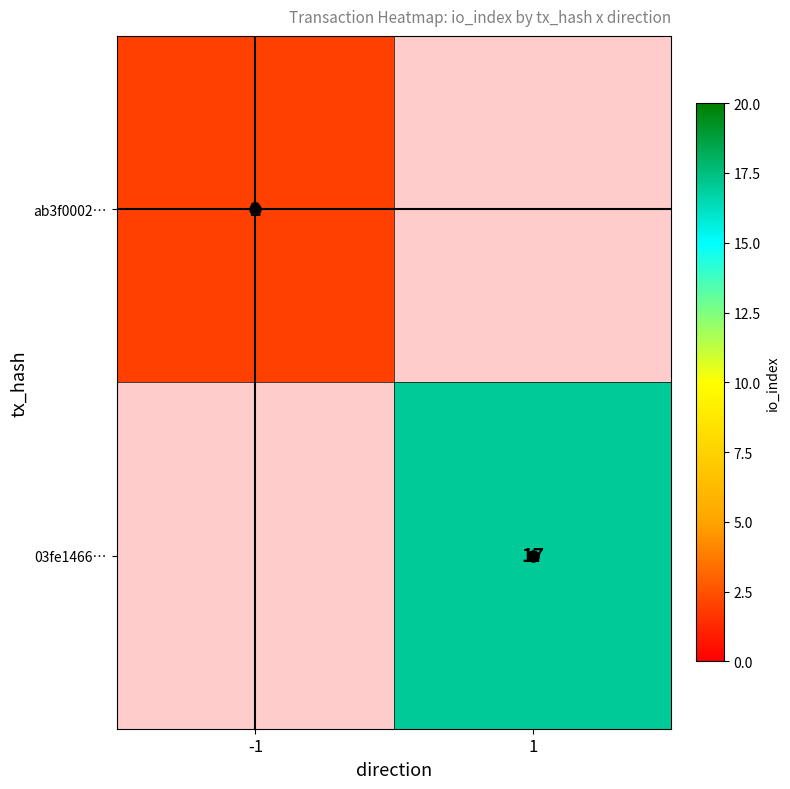

The ab3f0002… series shows 3 at -1. True or false?

False